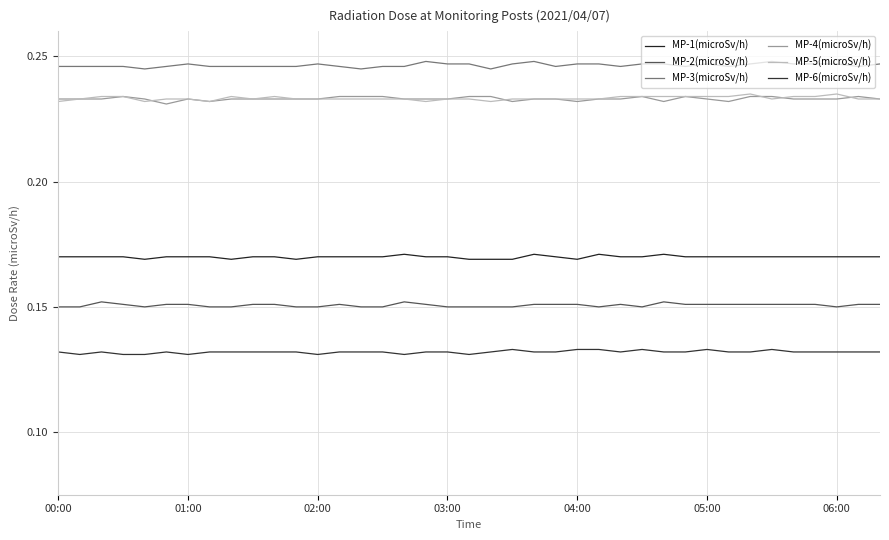

How many lines are shown in the chart?

6